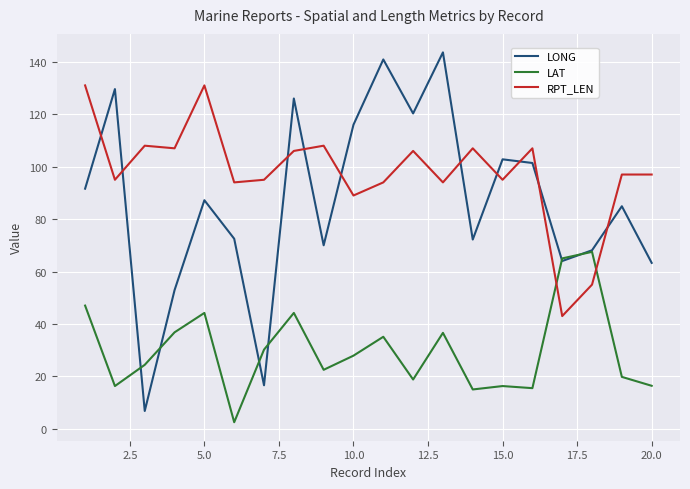

What are all the series names shown in the legend?

LONG, LAT, RPT_LEN